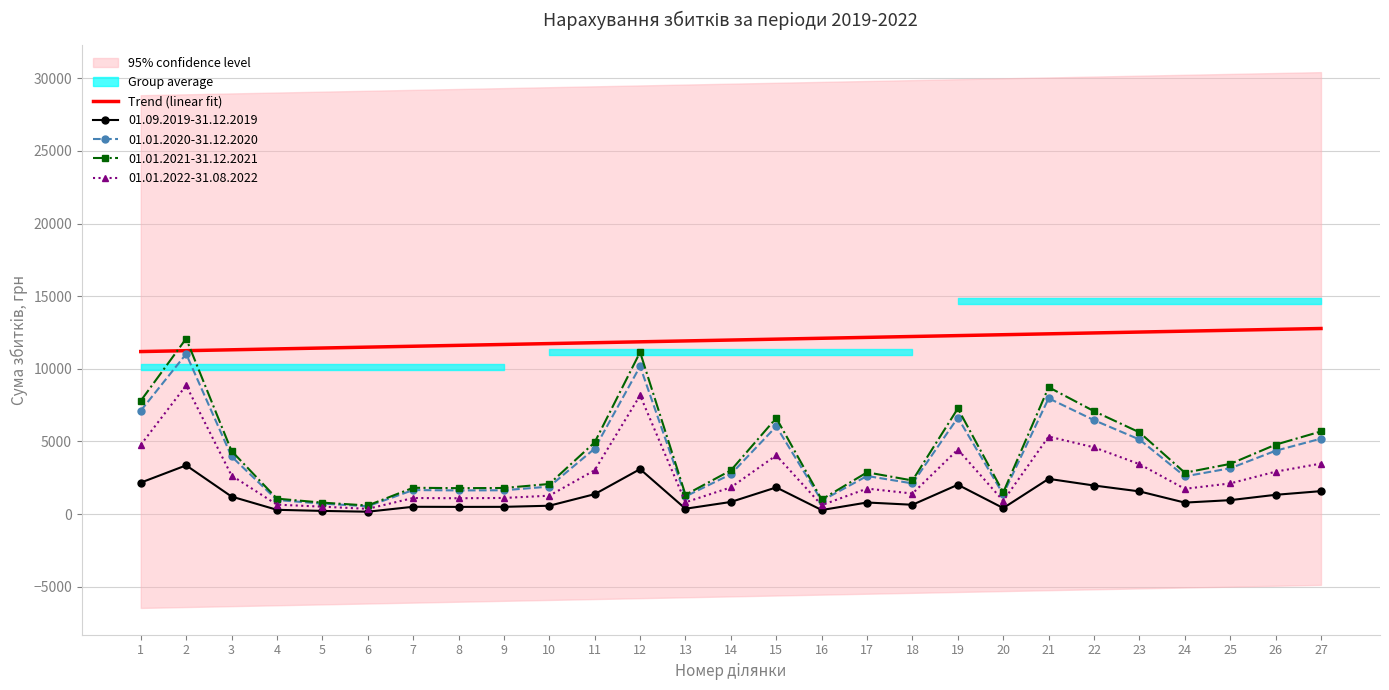

What is the difference between the values at 13 and 18?

305.2